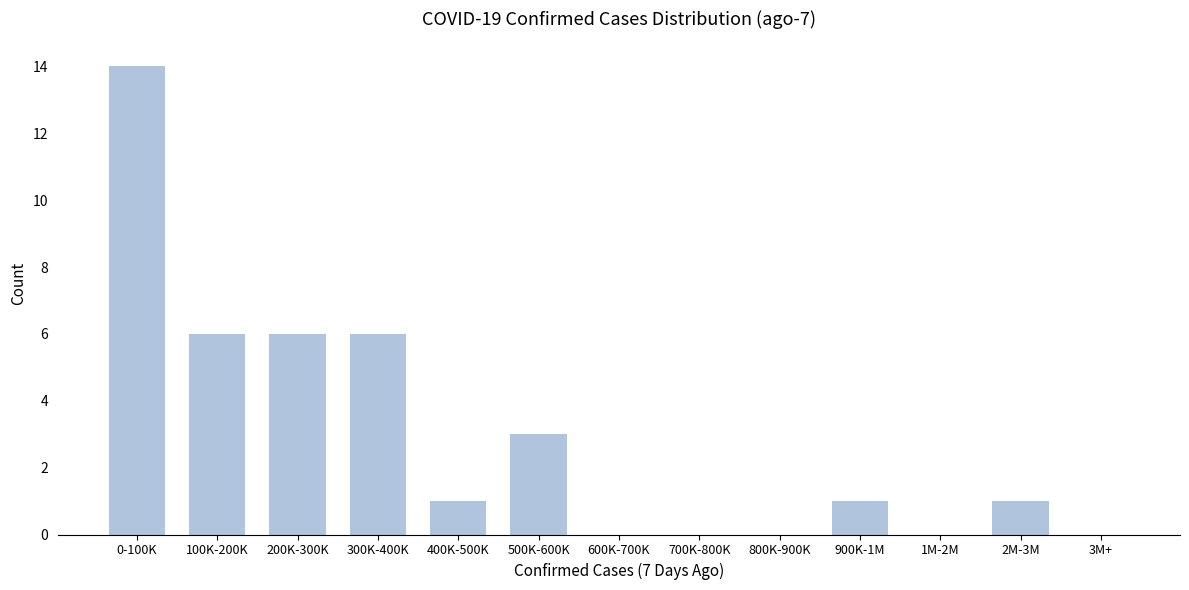

Reading left to right, extract all data points from this chart.

0-100K=14	100K-200K=6	200K-300K=6	300K-400K=6	400K-500K=1	500K-600K=3	600K-700K=0	700K-800K=0	800K-900K=0	900K-1M=1	1M-2M=0	2M-3M=1	3M+=0